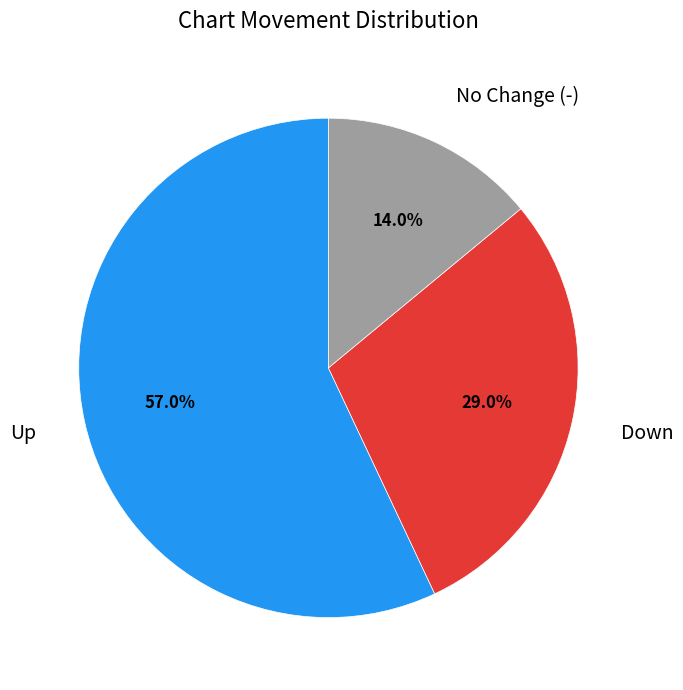

How many slices are in this pie chart?

3